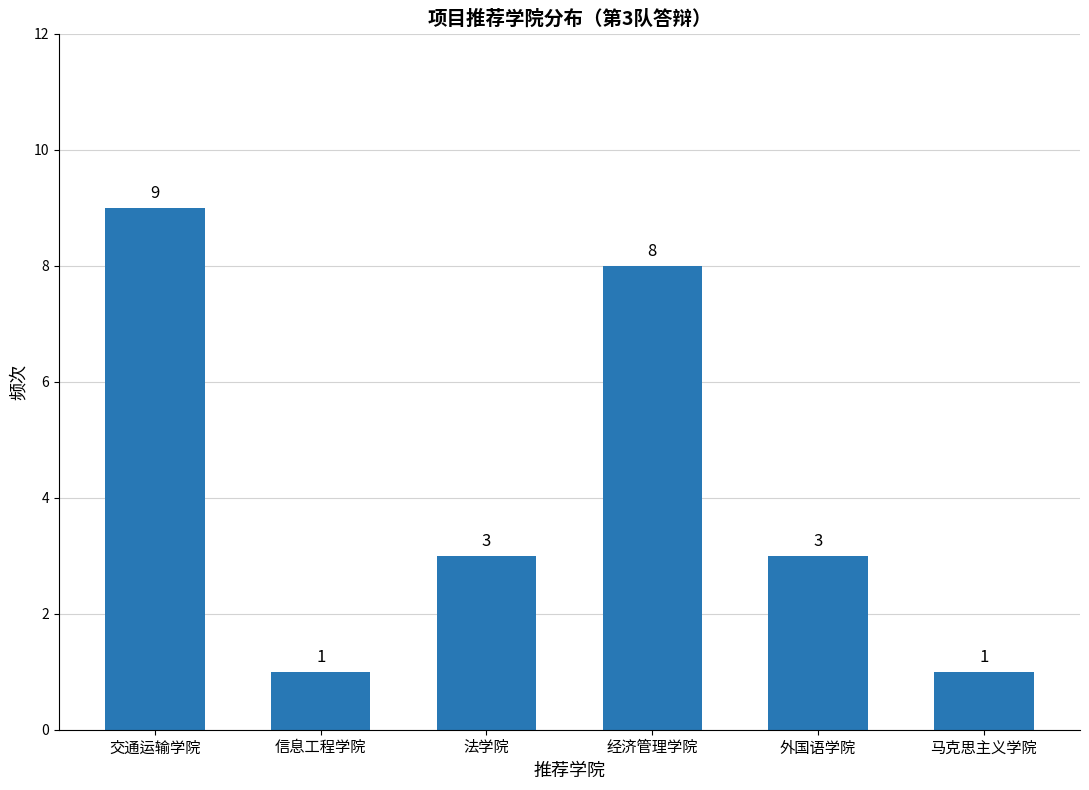

Reading left to right, extract all data points from this chart.

9	1	3	8	3	1